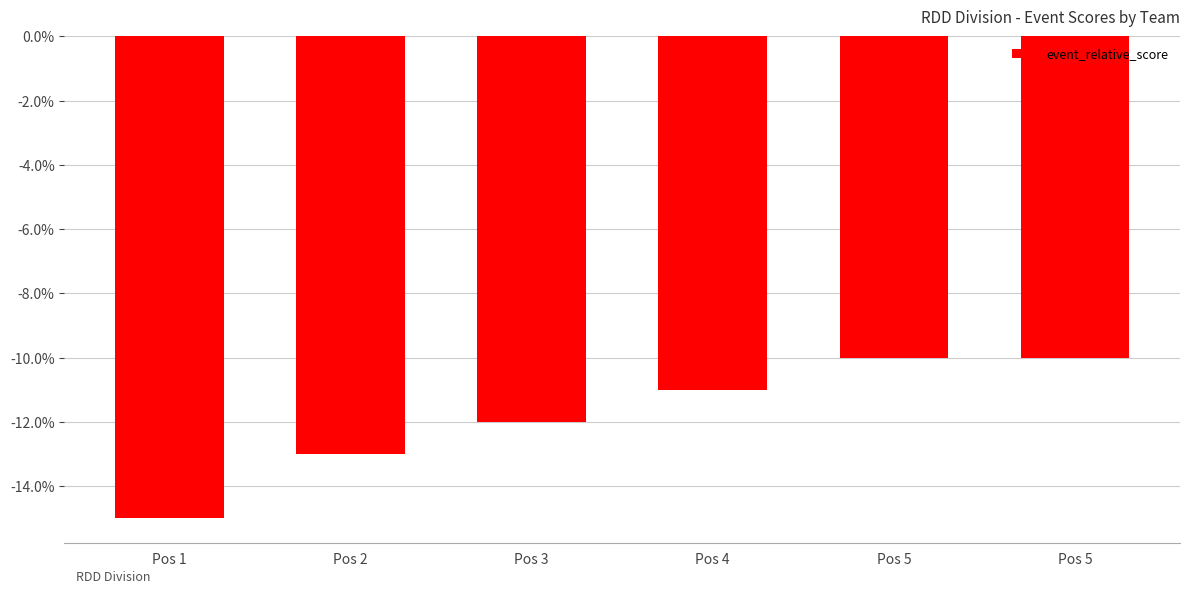

Count the values in the range -13 to -10.

5